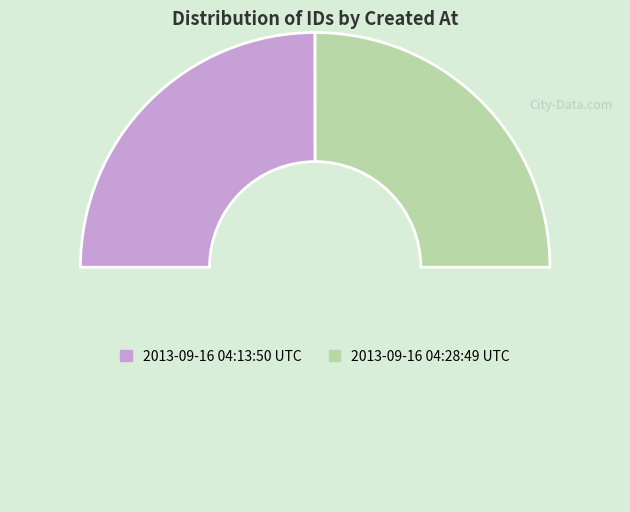

How many segments does this pie chart have?

3